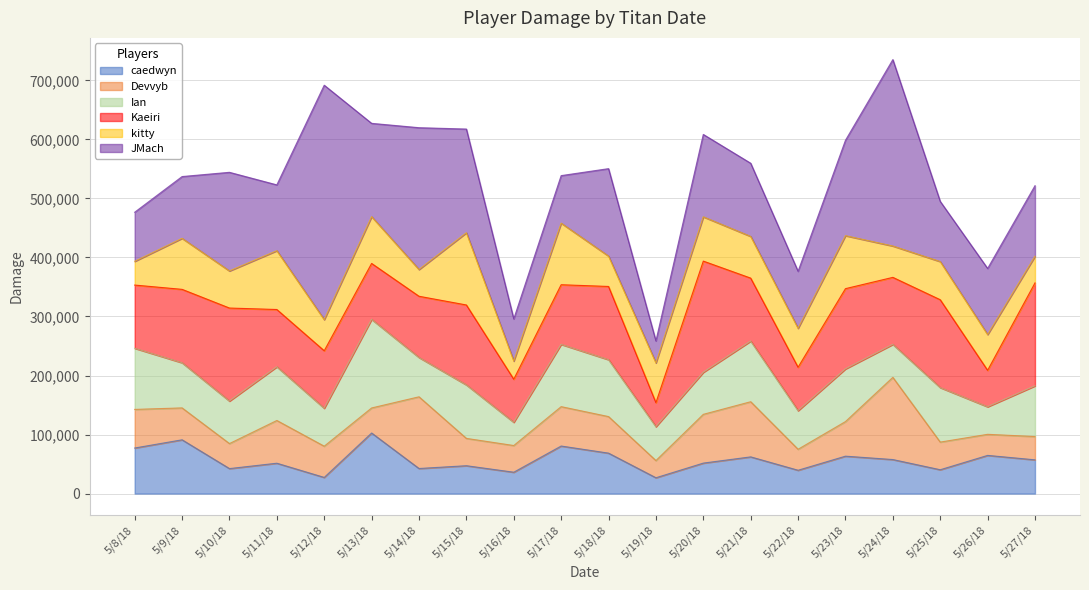

What are all the series names shown in the legend?

caedwyn, Devvyb, Ian, Kaeiri, kitty, JMach